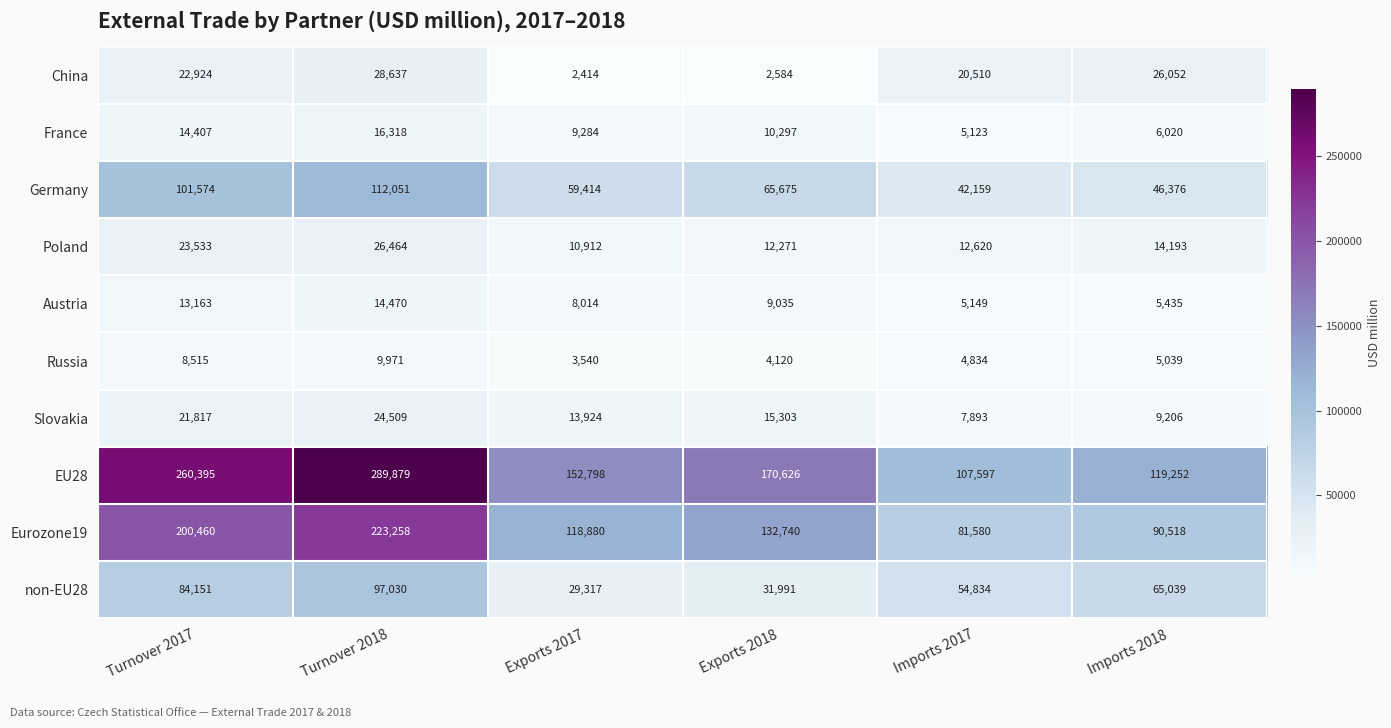

Is the value of non-EU28 at Turnover 2018 greater than the value of Eurozone19 at Imports 2017?

Yes